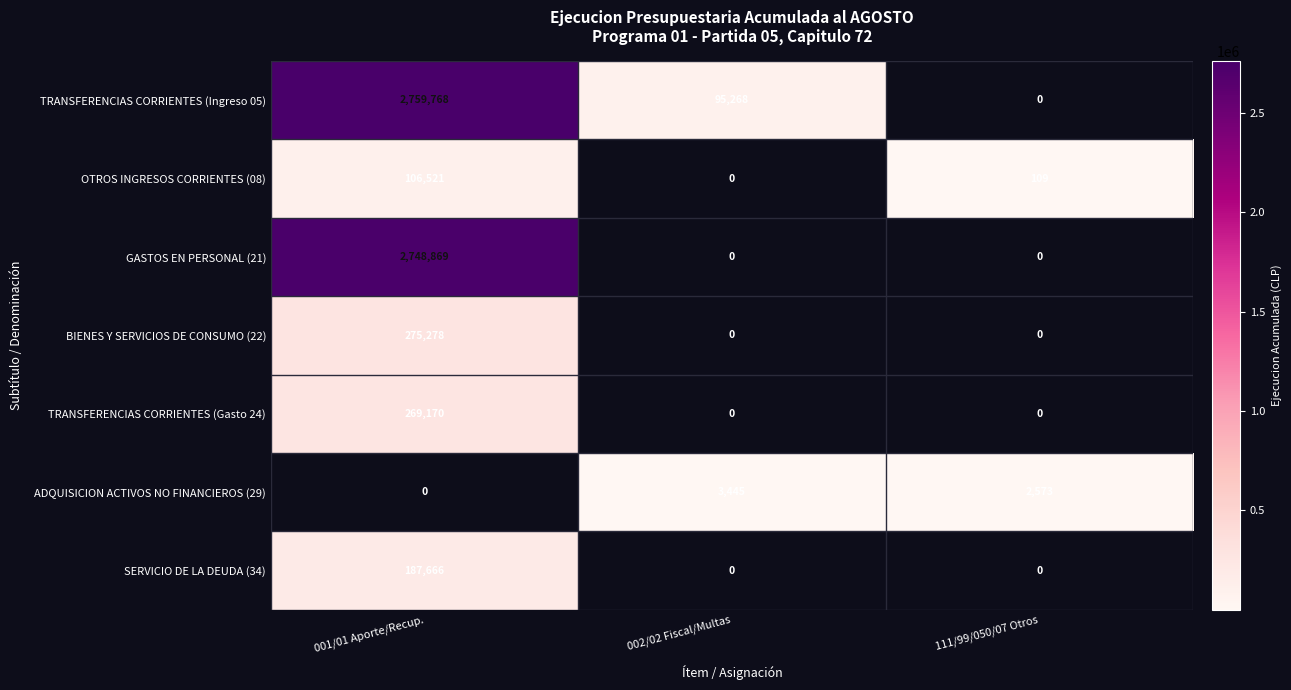

Reading right to left, what are all the values shown in this chart?

TRANSFERENCIAS CORRIENTES (Ingreso 05): 0	95268	2759768
OTROS INGRESOS CORRIENTES (08): 109	0	106521
GASTOS EN PERSONAL (21): 0	0	2748869
BIENES Y SERVICIOS DE CONSUMO (22): 0	0	275278
TRANSFERENCIAS CORRIENTES (Gasto 24): 0	0	269170
ADQUISICION ACTIVOS NO FINANCIEROS (29): 2573	3445	0
SERVICIO DE LA DEUDA (34): 0	0	187666